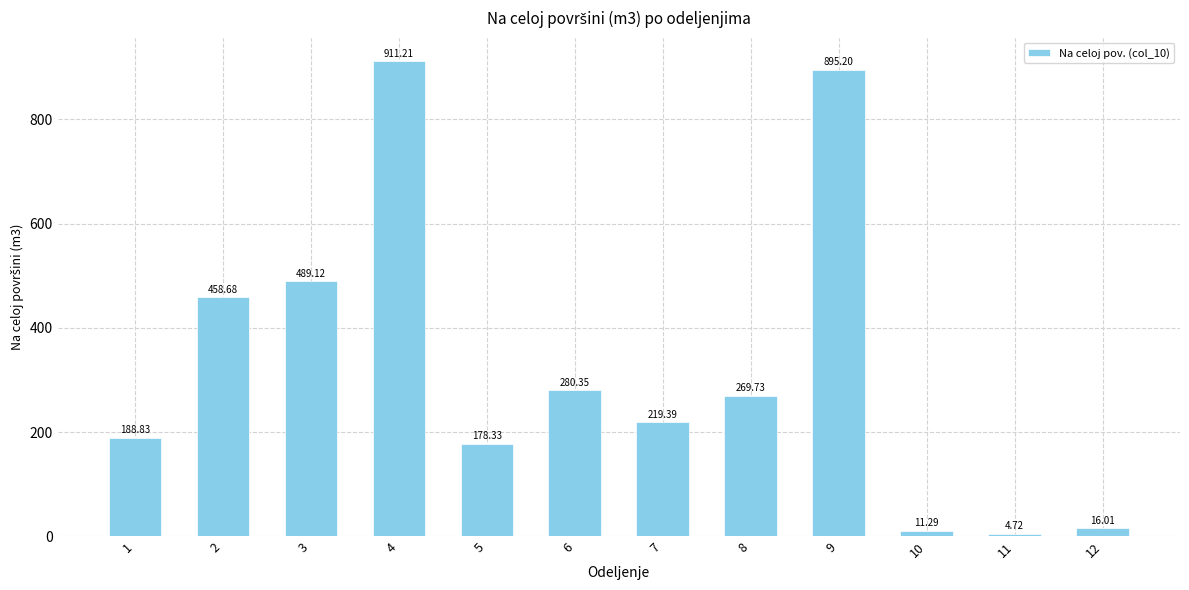

What is the value of the 1st bar from the left?

188.8